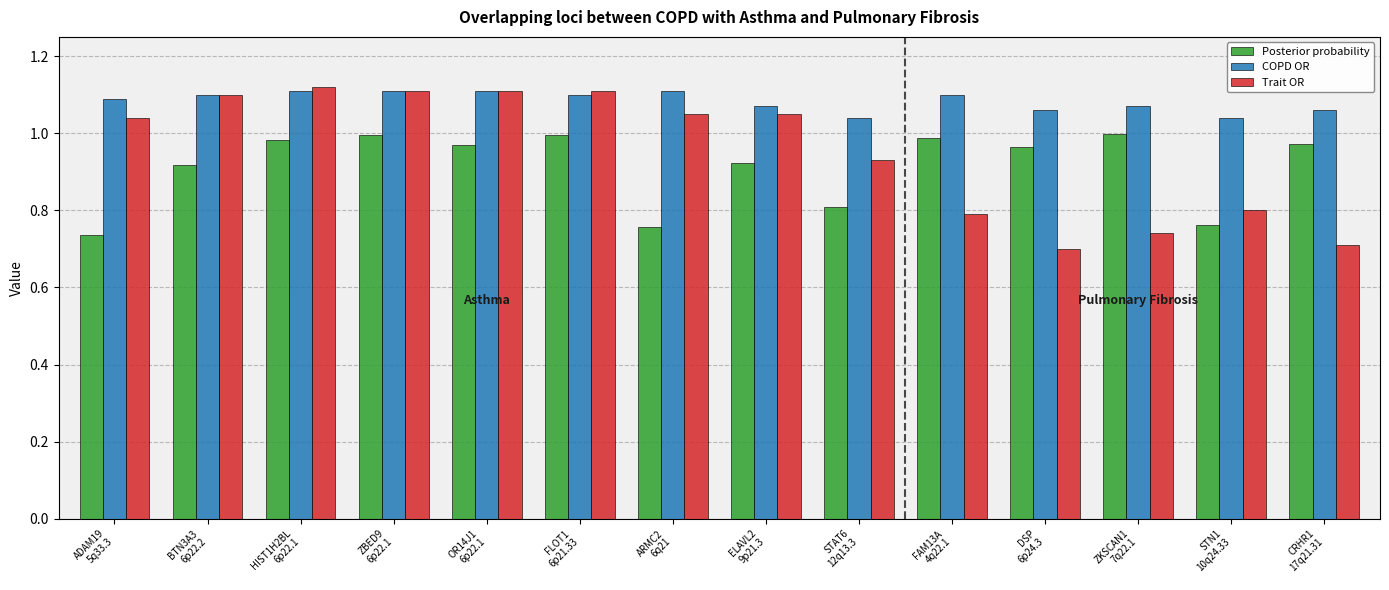

What is the sum of all Posterior probability values?

12.8